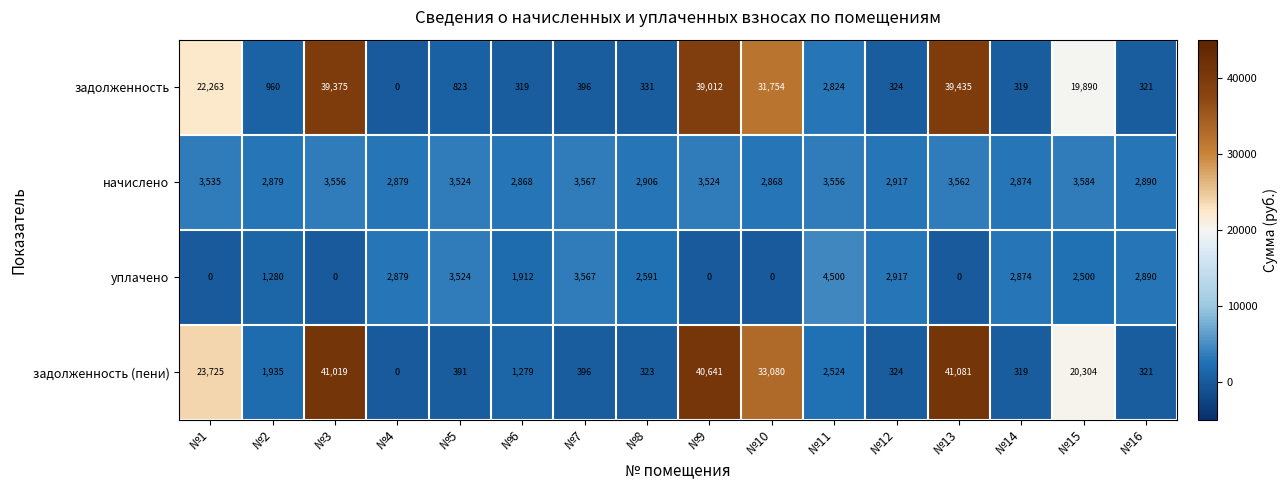

True or false: начислено has a value of 2868 at №10.

True